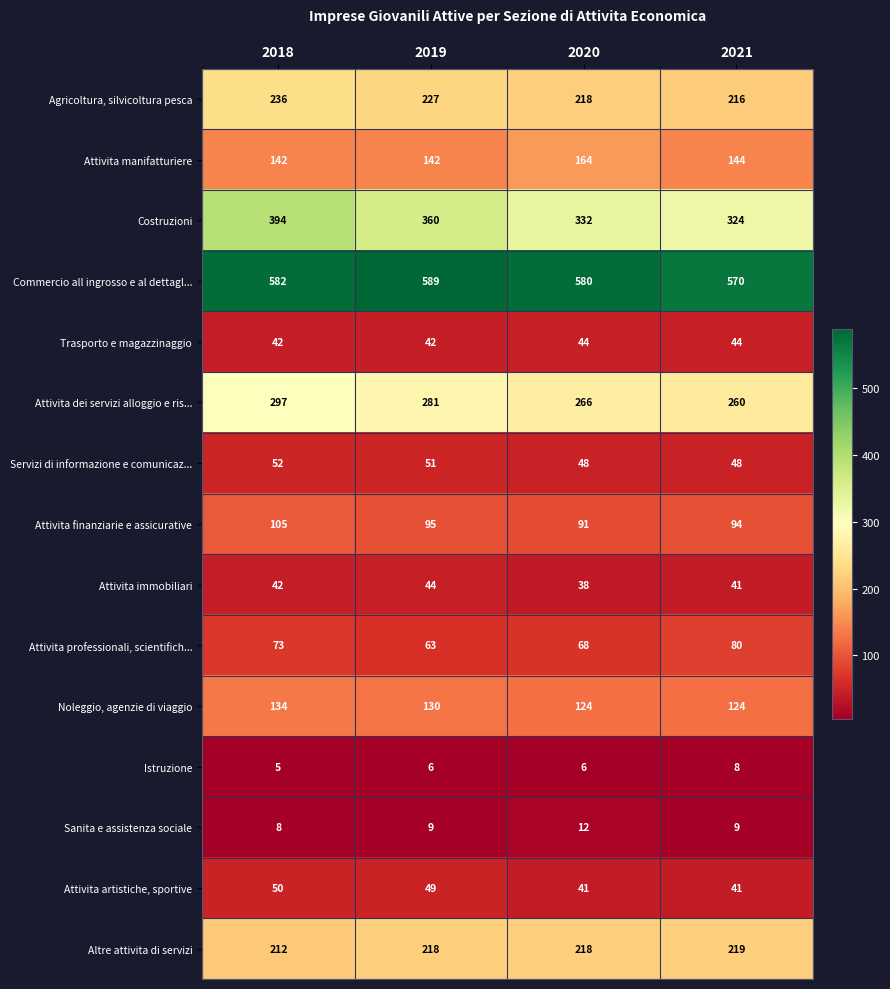

How many distinct data groups are displayed?

15